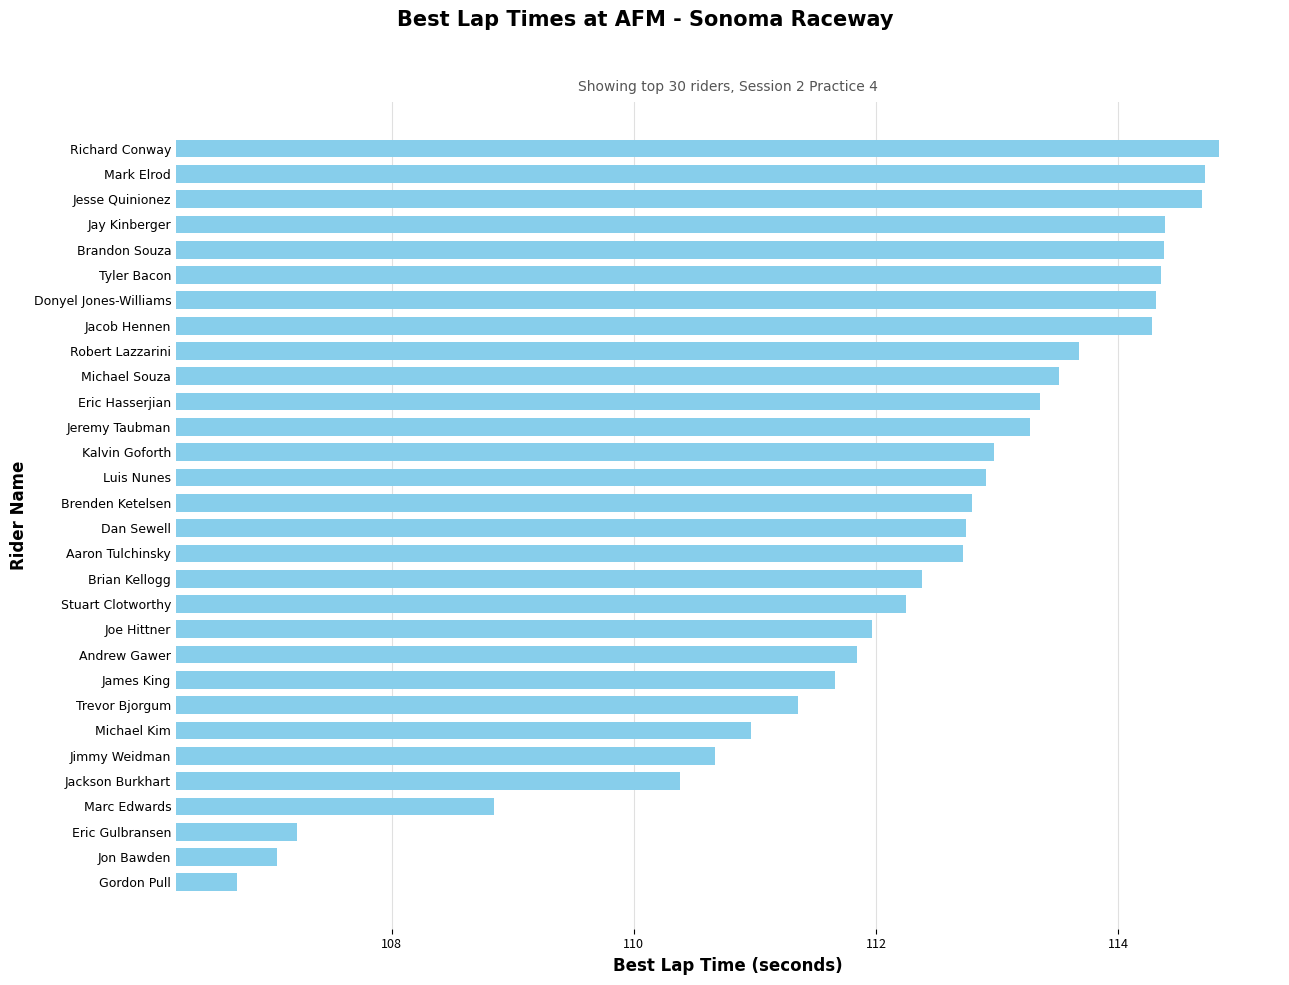

Between Stuart Clotworthy and Gordon Pull, which is larger?

Stuart Clotworthy